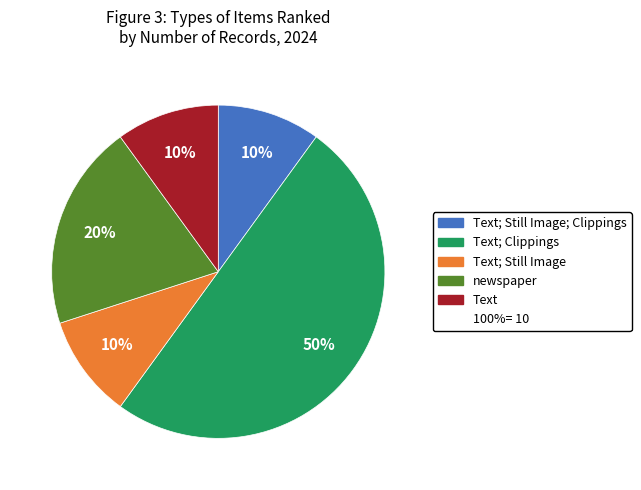

To the nearest percent, what is the difference between the largest and smallest slice percentages?

40%